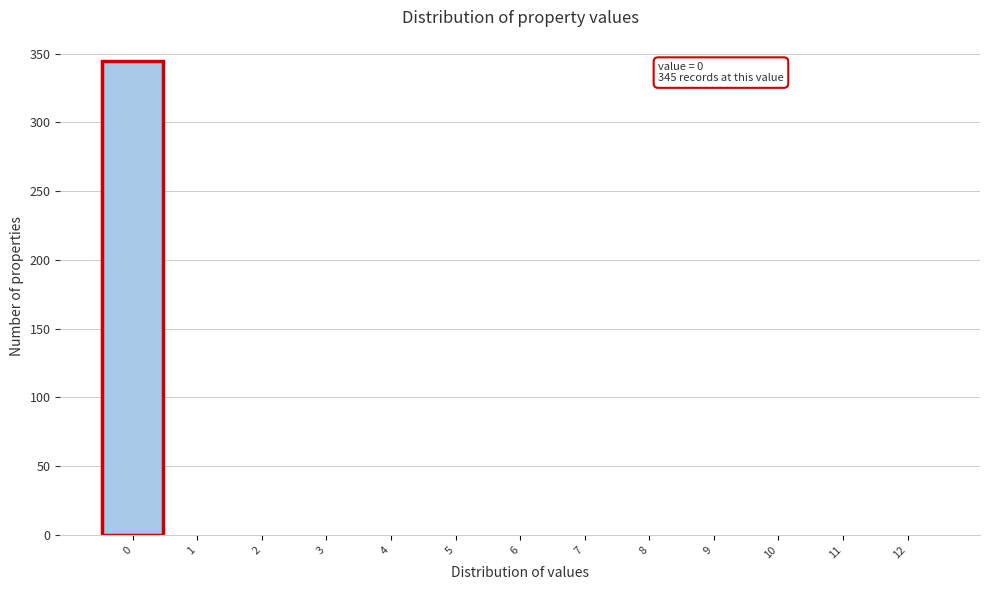

Which range on the x-axis has the tallest bar?

-0.5 to 0.5